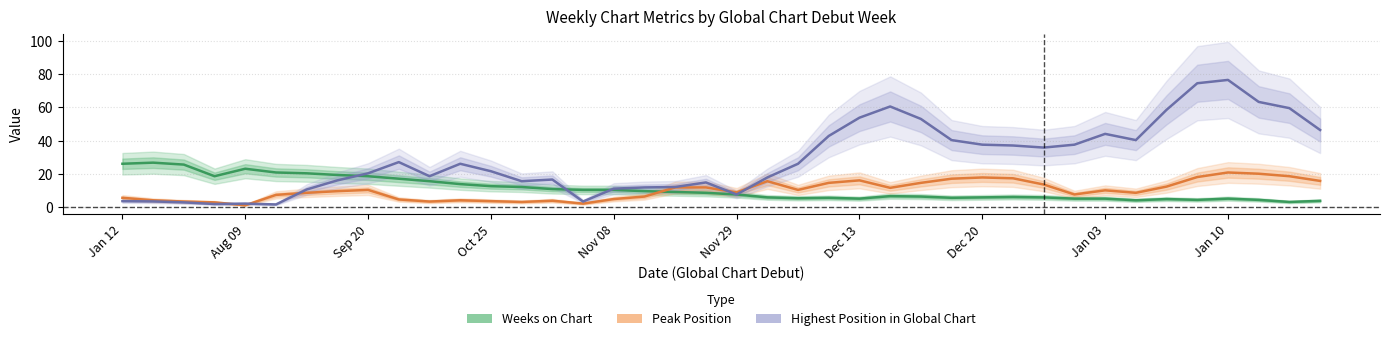

The value of Peak Position at Jan 03 is 13.1. True or false?

False